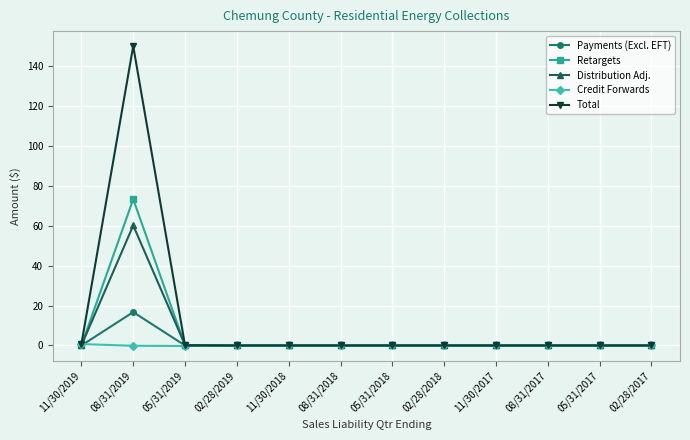

What is the label of the 7th point from the right?

08/31/2018